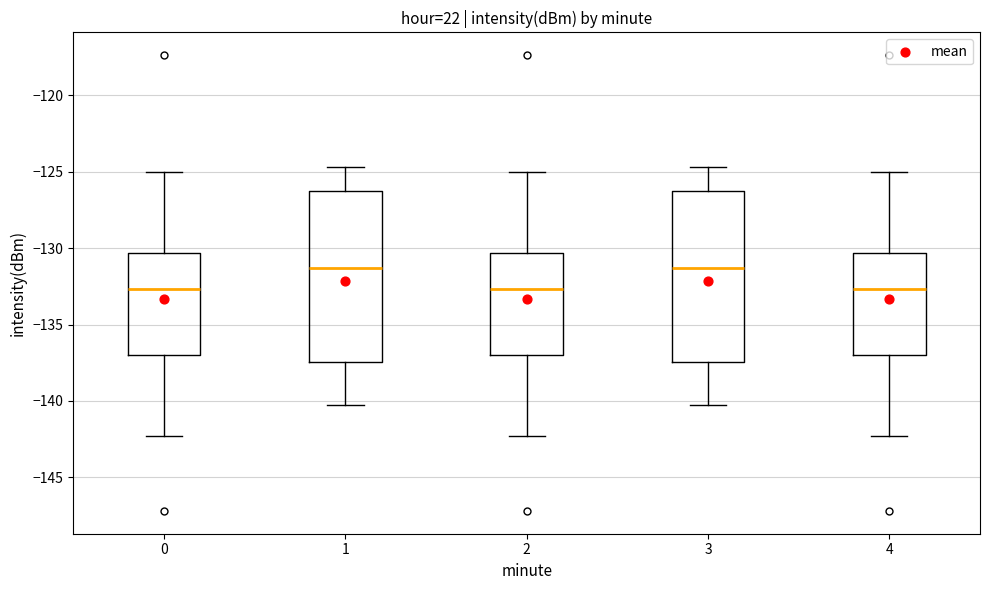

Reading left to right, transcribe this box plot: for each box, give where its median line is, the range the box spans, and where its two whiskers end, as read against the y-axis. The values are not printed on the chart, so give them approximately, as read against the axis.

0: median -132.5, box -137.0 to -130.5, whiskers -142.5 to -125.0
1: median -131.5, box -137.5 to -126.0, whiskers -140.5 to -124.5
2: median -132.5, box -137.0 to -130.5, whiskers -142.5 to -125.0
3: median -131.5, box -137.5 to -126.0, whiskers -140.5 to -124.5
4: median -132.5, box -137.0 to -130.5, whiskers -142.5 to -125.0